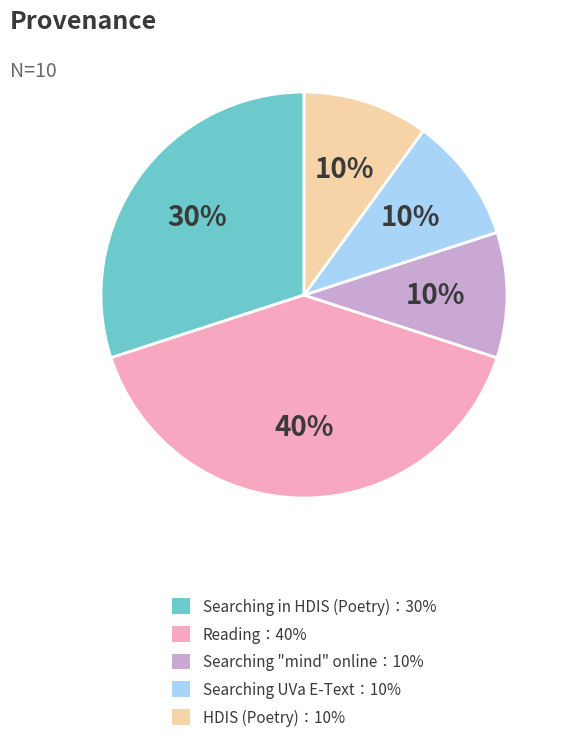

Is there any slice that represents more than half of the pie?

No